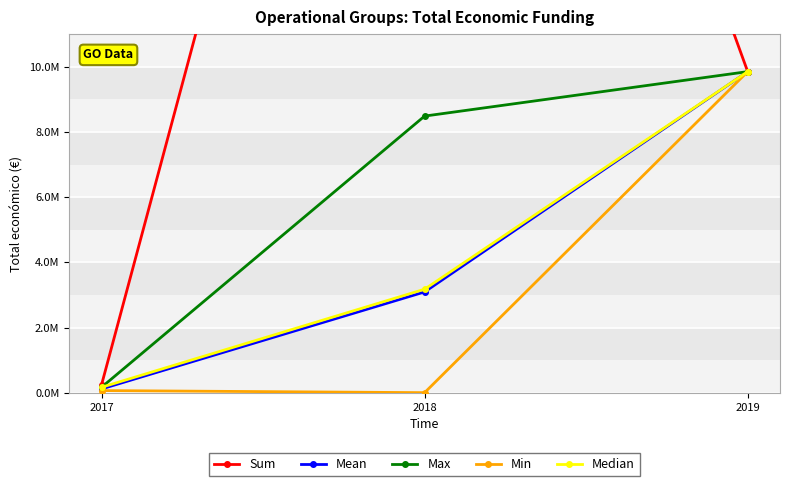

How many lines are shown in the chart?

5